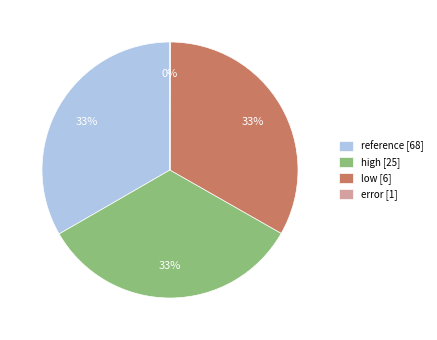

What is the ratio of the value at high [25] to the value at reference [68]?

1.0